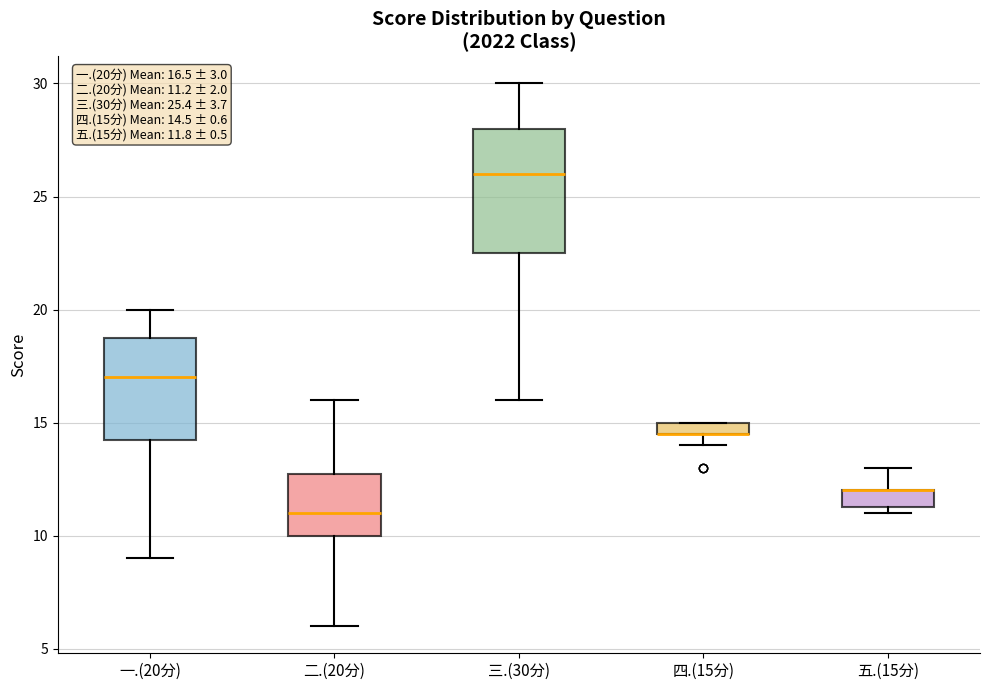

Which box is the tallest, from its lower edge to its upper edge?

三.(30分)